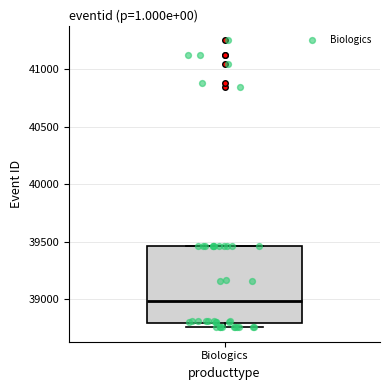

Where is the upper edge of the box for Biologics on the y-axis? The values are not printed on the chart, so give them approximately, as read against the axis.

39450